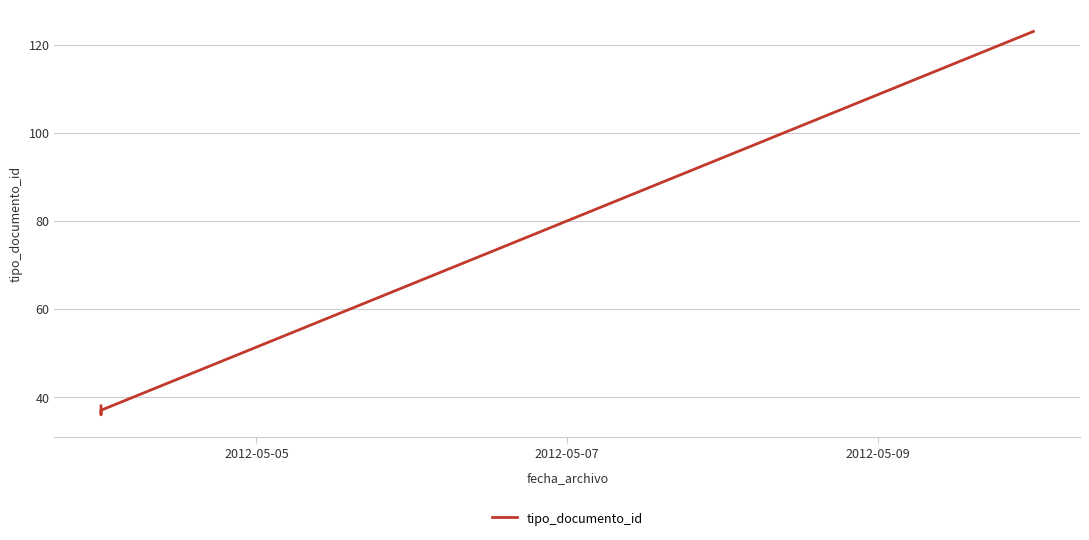

What is the minimum value shown in the chart?

36